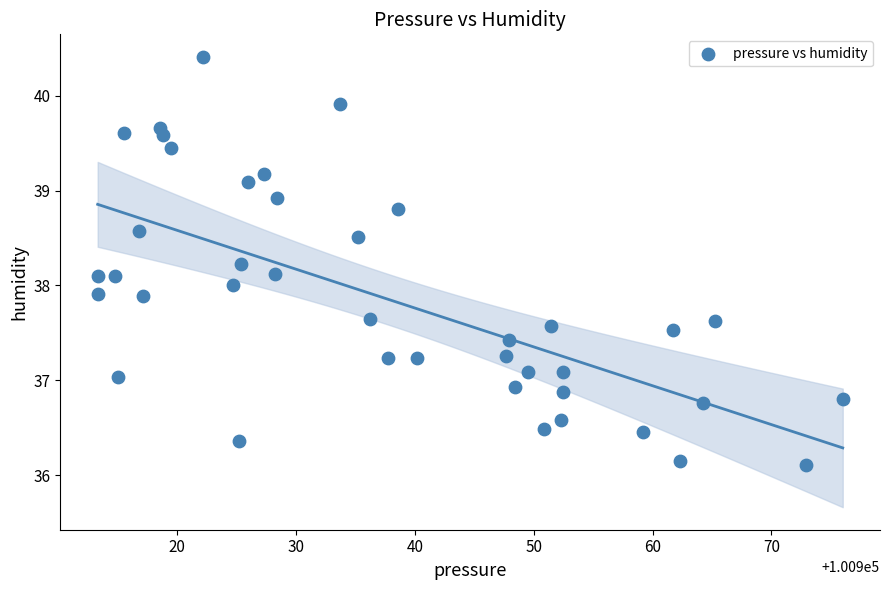

What is the range of Y values (max minus min)?

4.3